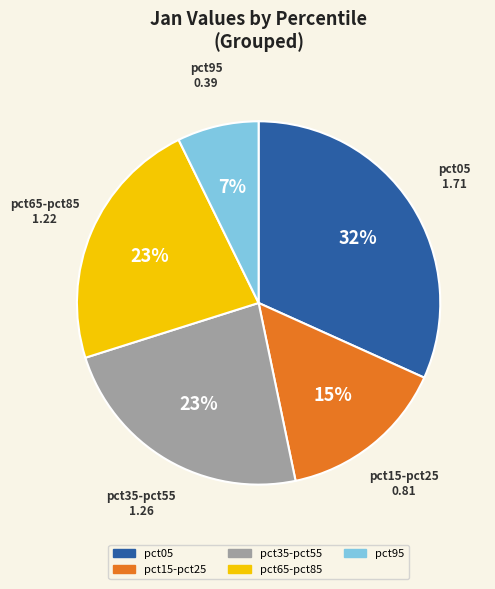

How many segments does this pie chart have?

5